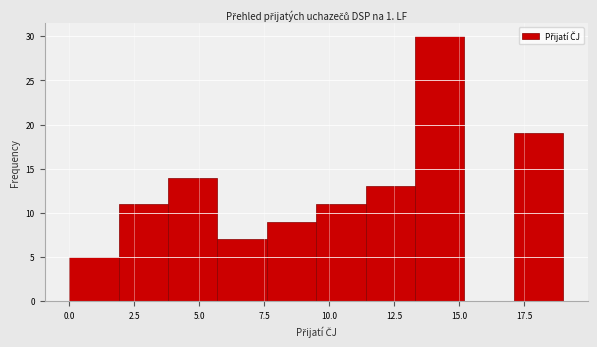

Around what value on the x-axis is the tallest bar? Give the approximate position of its centre, as read against the axis.

14.5